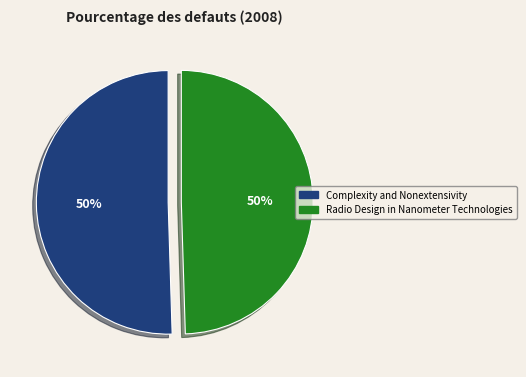

To the nearest percent, what is the combined percentage of Radio Design in Nanometer Technologies and Complexity and Nonextensivity?

100%